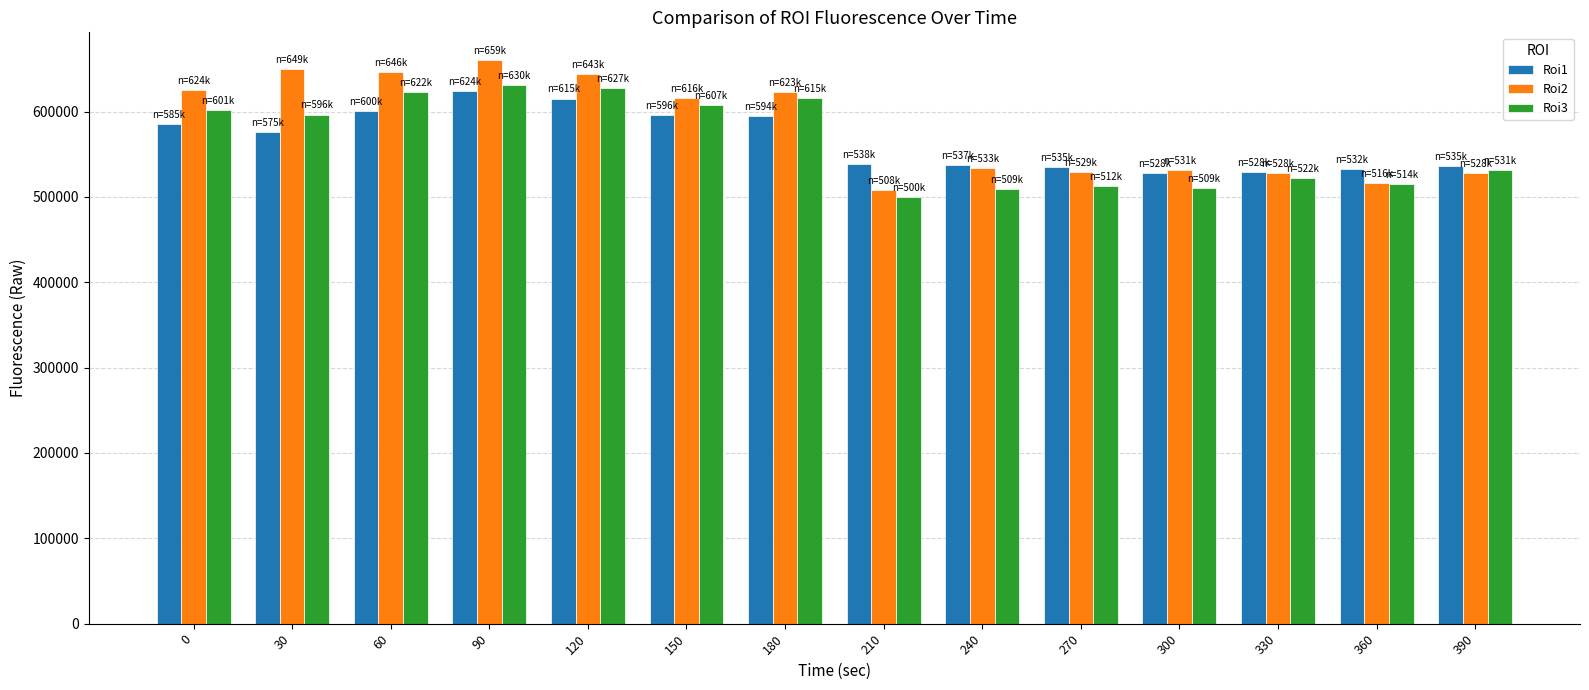

What is the difference between the Roi3 values at 60 and 30?

26206.5